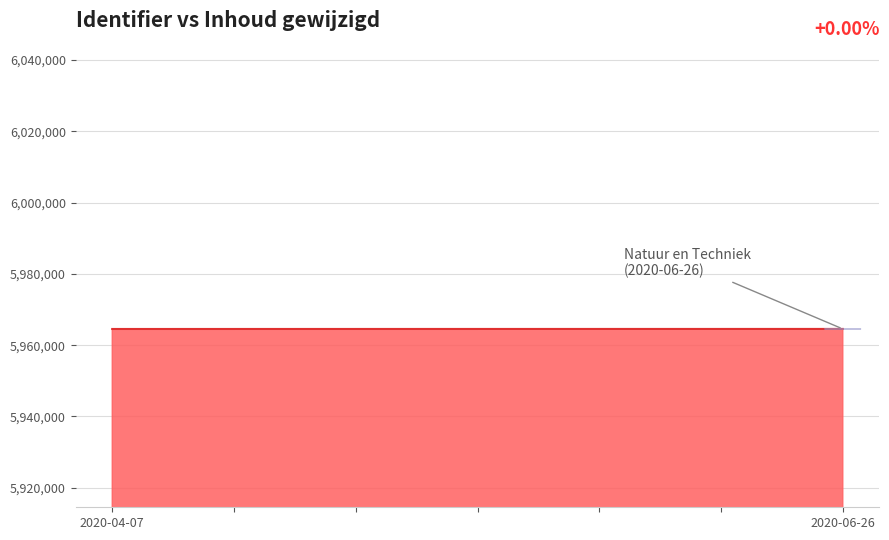

What is the average value?

5964541